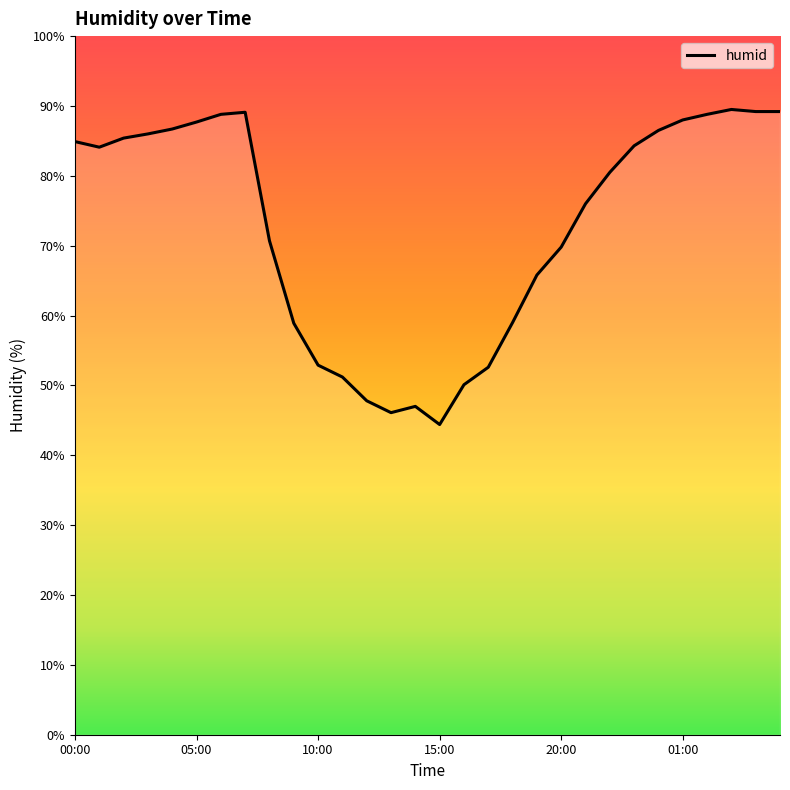

What is the smallest value displayed?

44.4